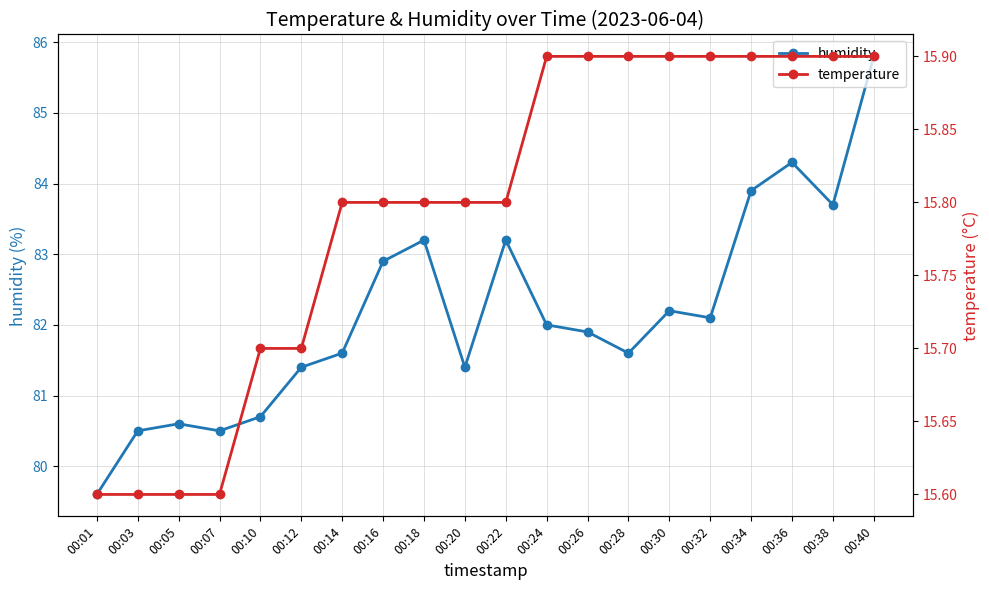

Reading left to right, extract all data points from this chart.

humidity: 00:01=79.6	00:03=80.5	00:05=80.6	00:07=80.5	00:10=80.7	00:12=81.4	00:14=81.6	00:16=82.9	00:18=83.2	00:20=81.4	00:22=83.2	00:24=82.0	00:26=81.9	00:28=81.6	00:30=82.2	00:32=82.1	00:34=83.9	00:36=84.3	00:38=83.7	00:40=85.8
temperature: 00:01=15.6	00:03=15.6	00:05=15.6	00:07=15.6	00:10=15.7	00:12=15.7	00:14=15.8	00:16=15.8	00:18=15.8	00:20=15.8	00:22=15.8	00:24=15.9	00:26=15.9	00:28=15.9	00:30=15.9	00:32=15.9	00:34=15.9	00:36=15.9	00:38=15.9	00:40=15.9